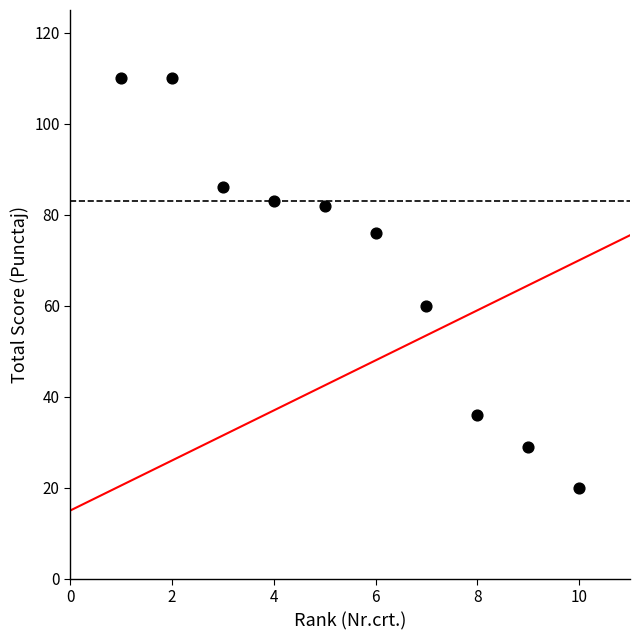

What is the range of X values (max minus min)?

9